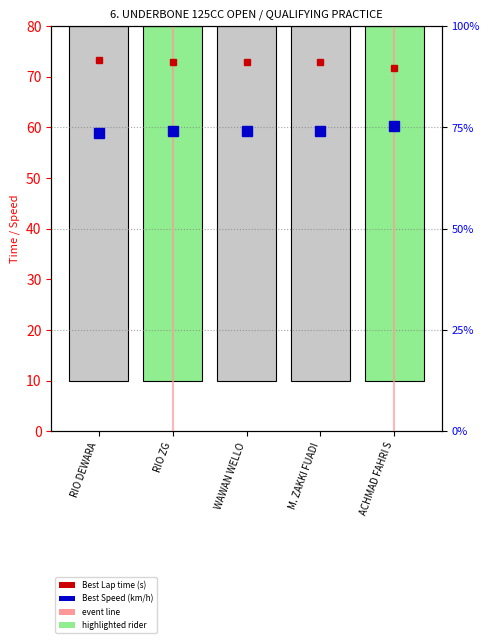

What is the label of the 1st bar from the right?

RIO ZG